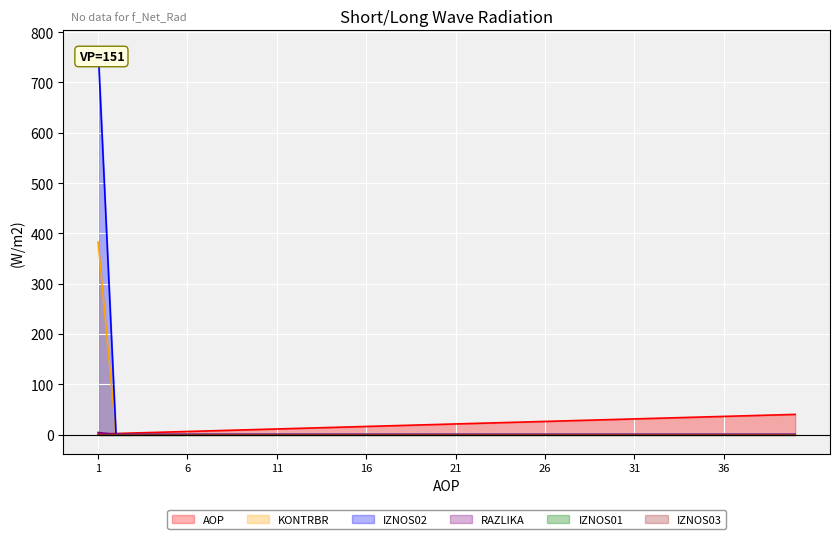

Reading left to right, transcribe all the data shown in this chart.

AOP: 1=1.0	2=2.0	3=3.0	4=4.0	5=5.0	6=6.0	7=7.0	8=8.0	9=9.0	10=10.0	11=11.0	12=12.0	13=13.0	14=14.0	15=15.0	16=16.0	17=17.0	18=18.0	19=19.0	20=20.0	21=21.0	22=22.0	23=23.0	24=24.0	25=25.0	26=26.0	27=27.0	28=28.0	29=29.0	30=30.0	31=31.0	32=32.0	33=33.0	34=34.0	35=35.0	36=36.0	37=37.0	38=38.0	39=39.0	40=40.0
KONTRBR: 1=382.7	2=0.0	3=0.0	4=0.0	5=0.0	6=0.0	7=0.0	8=0.0	9=0.0	10=0.0	11=0.0	12=0.0	13=0.0	14=0.0	15=0.0	16=0.0	17=0.0	18=0.0	19=0.0	20=0.0	21=0.0	22=0.0	23=0.0	24=0.0	25=0.0	26=0.0	27=0.0	28=0.0	29=0.0	30=0.0	31=0.0	32=0.0	33=0.0	34=0.0	35=0.0	36=0.0	37=0.0	38=0.0	39=0.0	40=0.0
IZNOS02: 1=765.3	2=0.0	3=0.0	4=0.0	5=0.0	6=0.0	7=0.0	8=0.0	9=0.0	10=0.0	11=0.0	12=0.0	13=0.0	14=0.0	15=0.0	16=0.0	17=0.0	18=0.0	19=0.0	20=0.0	21=0.0	22=0.0	23=0.0	24=0.0	25=0.0	26=0.0	27=0.0	28=0.0	29=0.0	30=0.0	31=0.0	32=0.0	33=0.0	34=0.0	35=0.0	36=0.0	37=0.0	38=0.0	39=0.0	40=0.0
RAZLIKA: 1=4.0	2=0.0	3=0.0	4=0.0	5=0.0	6=0.0	7=0.0	8=0.0	9=0.0	10=0.0	11=0.0	12=0.0	13=0.0	14=0.0	15=0.0	16=0.0	17=0.0	18=0.0	19=0.0	20=0.0	21=0.0	22=0.0	23=0.0	24=0.0	25=0.0	26=0.0	27=0.0	28=0.0	29=0.0	30=0.0	31=0.0	32=0.0	33=0.0	34=0.0	35=0.0	36=0.0	37=0.0	38=0.0	39=0.0	40=0.0